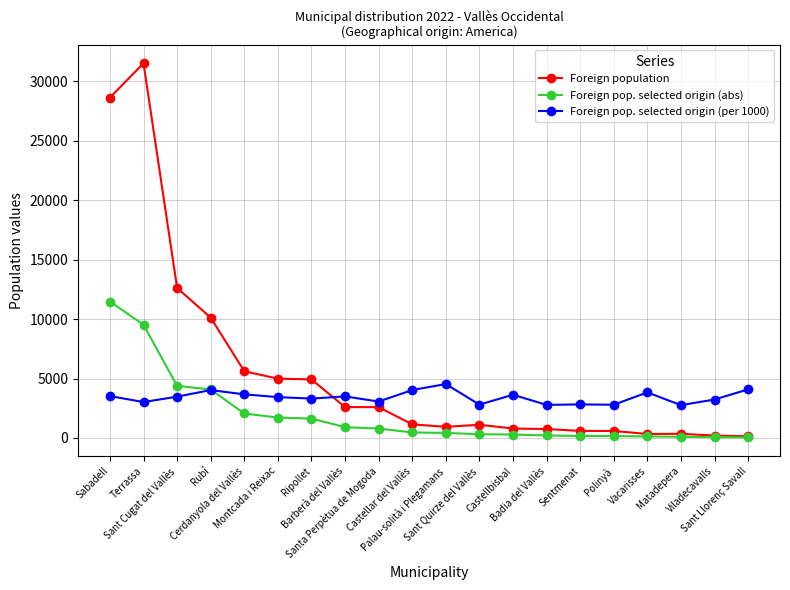

Rank the series by their maximum value, from highest to lowest.

Foreign population, Foreign pop. selected origin (abs), Foreign pop. selected origin (per 1000)